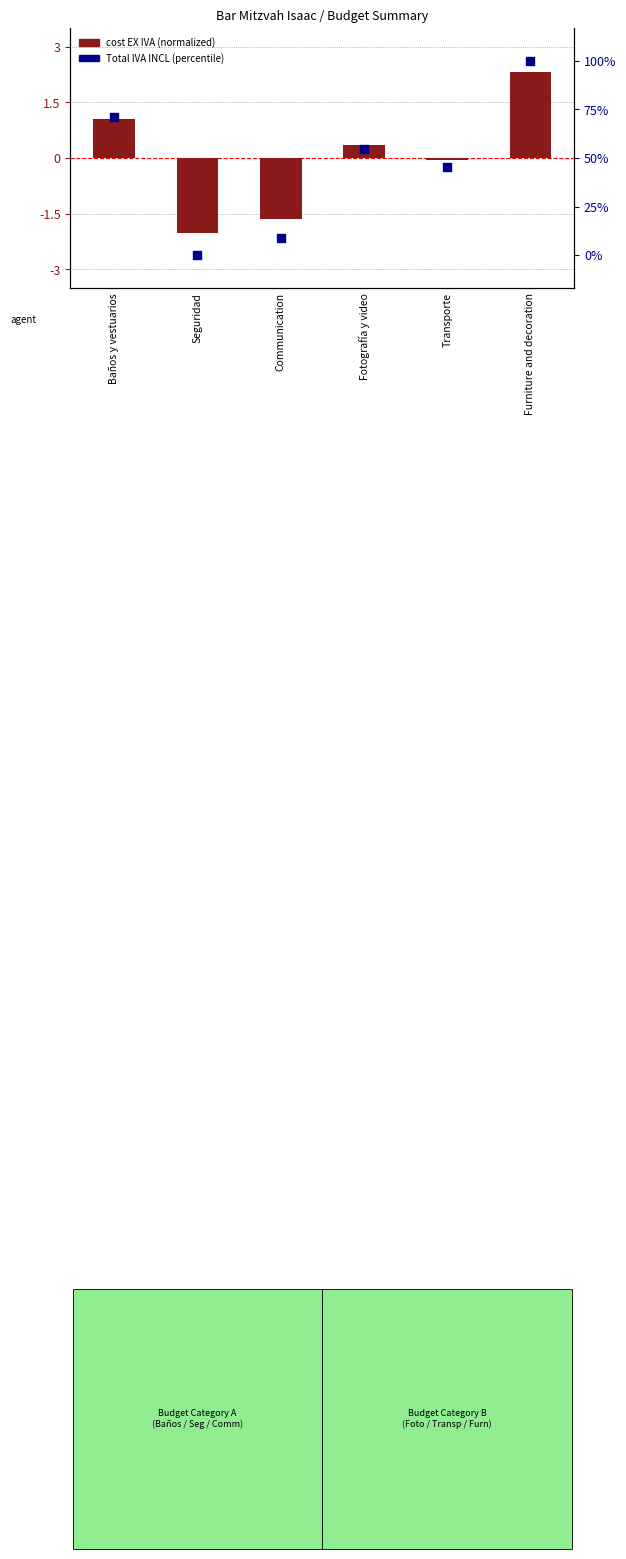

Which series contains the lowest Y value?

Cost EX IVA (normalized)